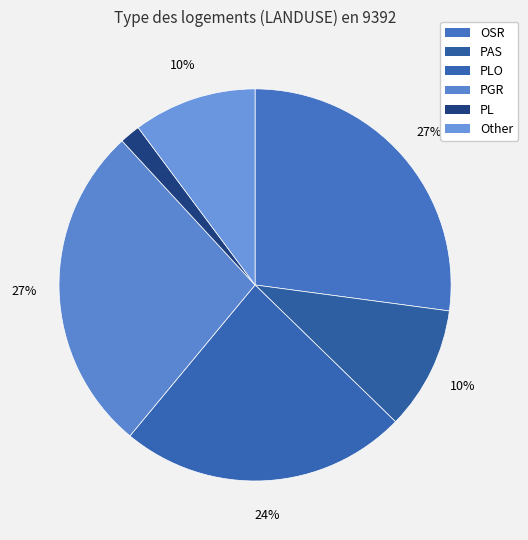

To the nearest percent, what portion does Other represent?

10%